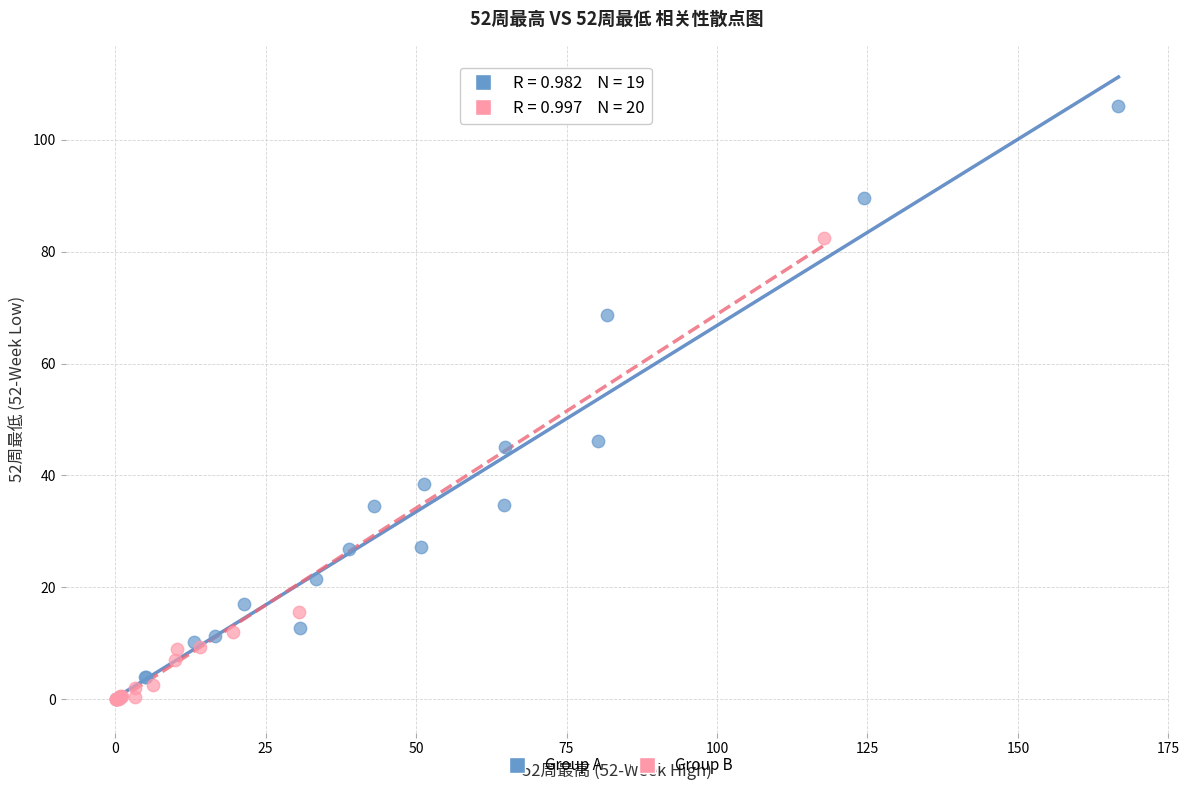

Which series contains the highest Y value?

Group A